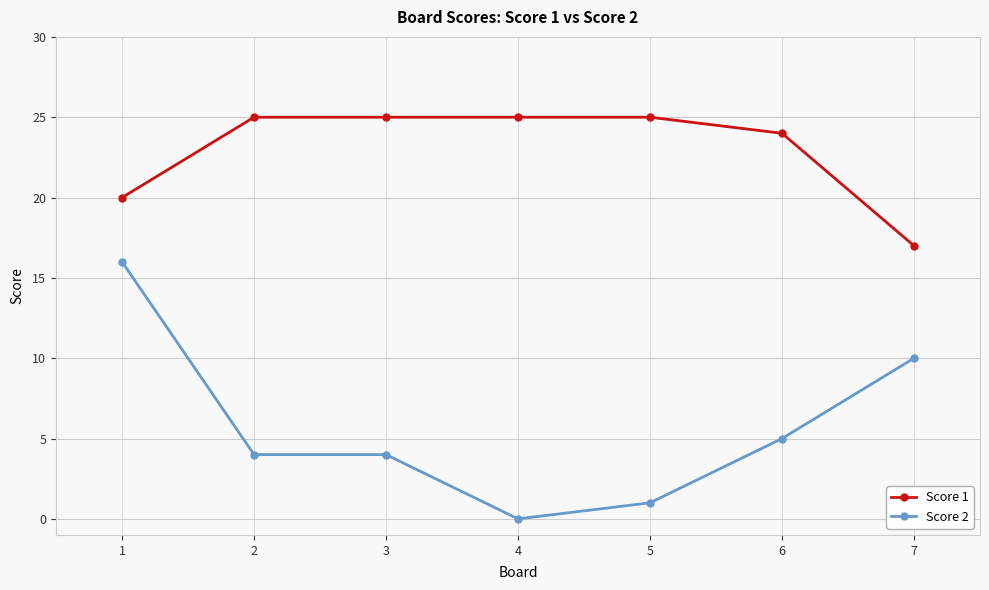

What is the value of the Score 1 point at the 4th from the left?

25